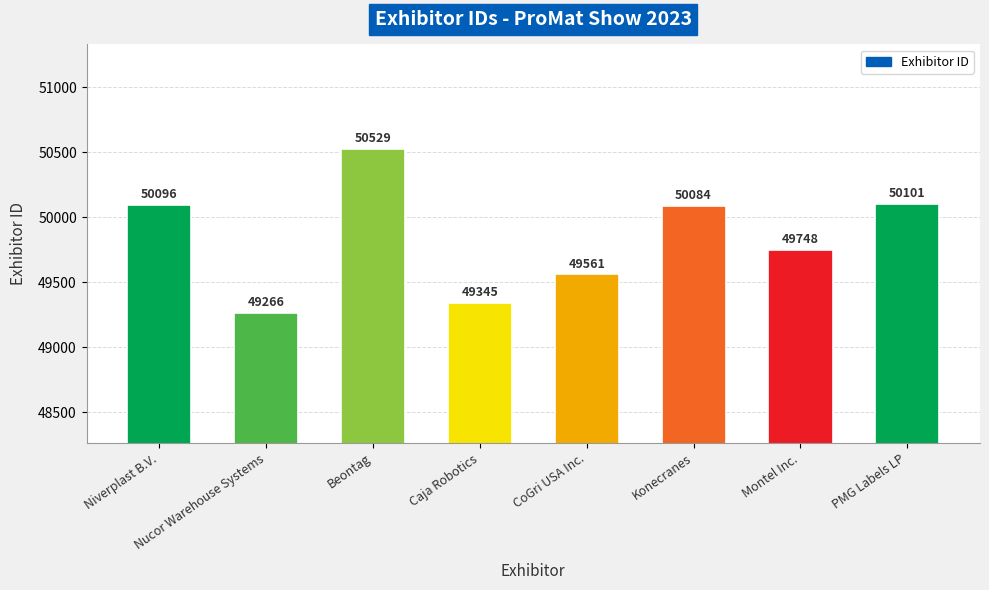

What is the change in value from Konecranes to Montel Inc.?

-336